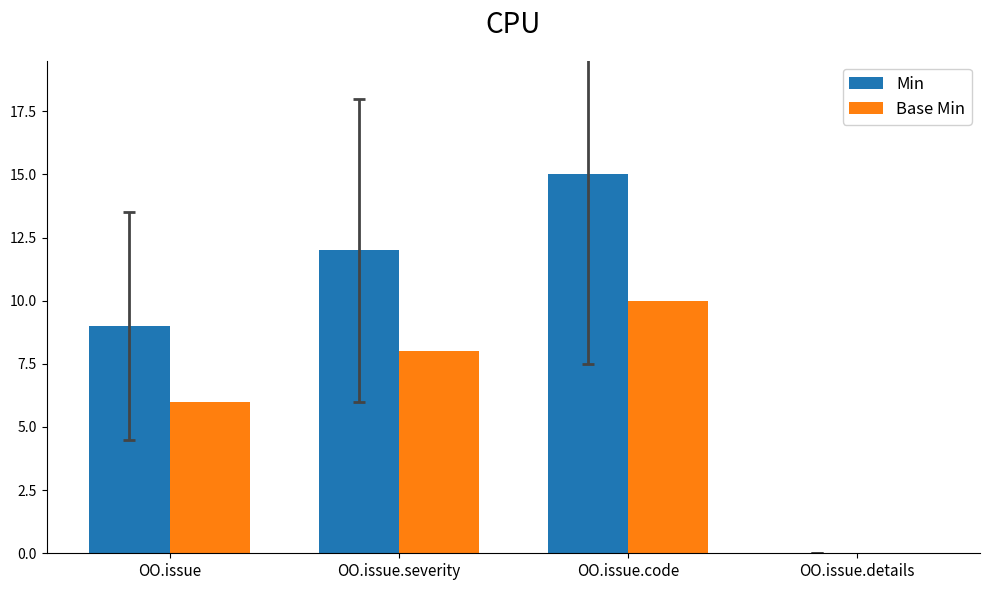

Reading right to left, transcribe all the data shown in this chart.

Min: 0	15	12	9
Base Min: 0	10	8	6